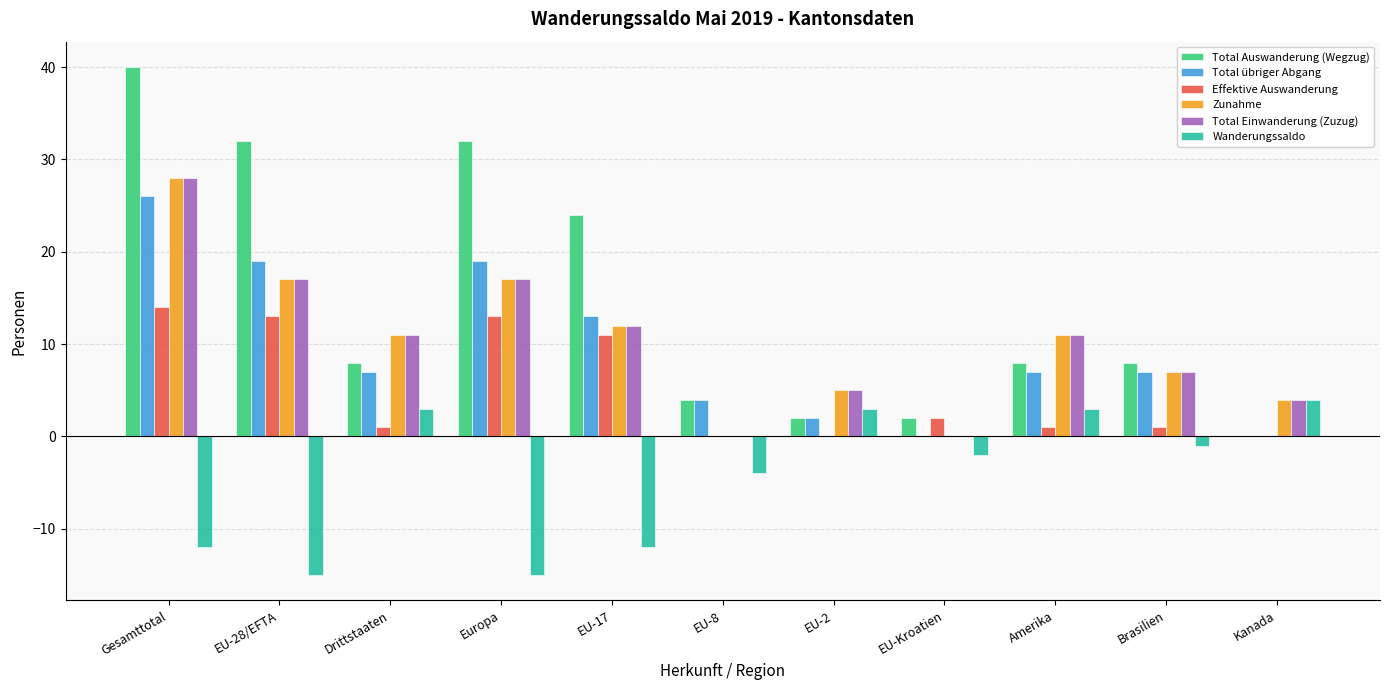

Are the bars horizontal?

No